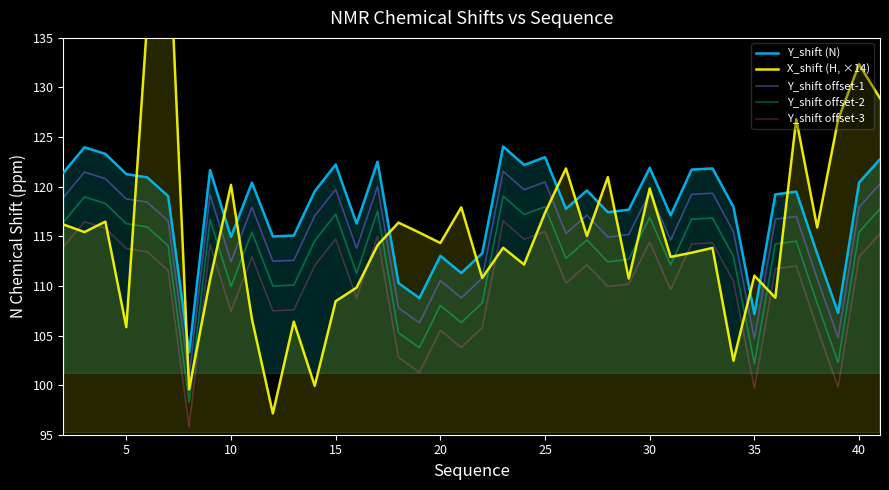

What is the minimum value for Y_shift offset-1?

100.8